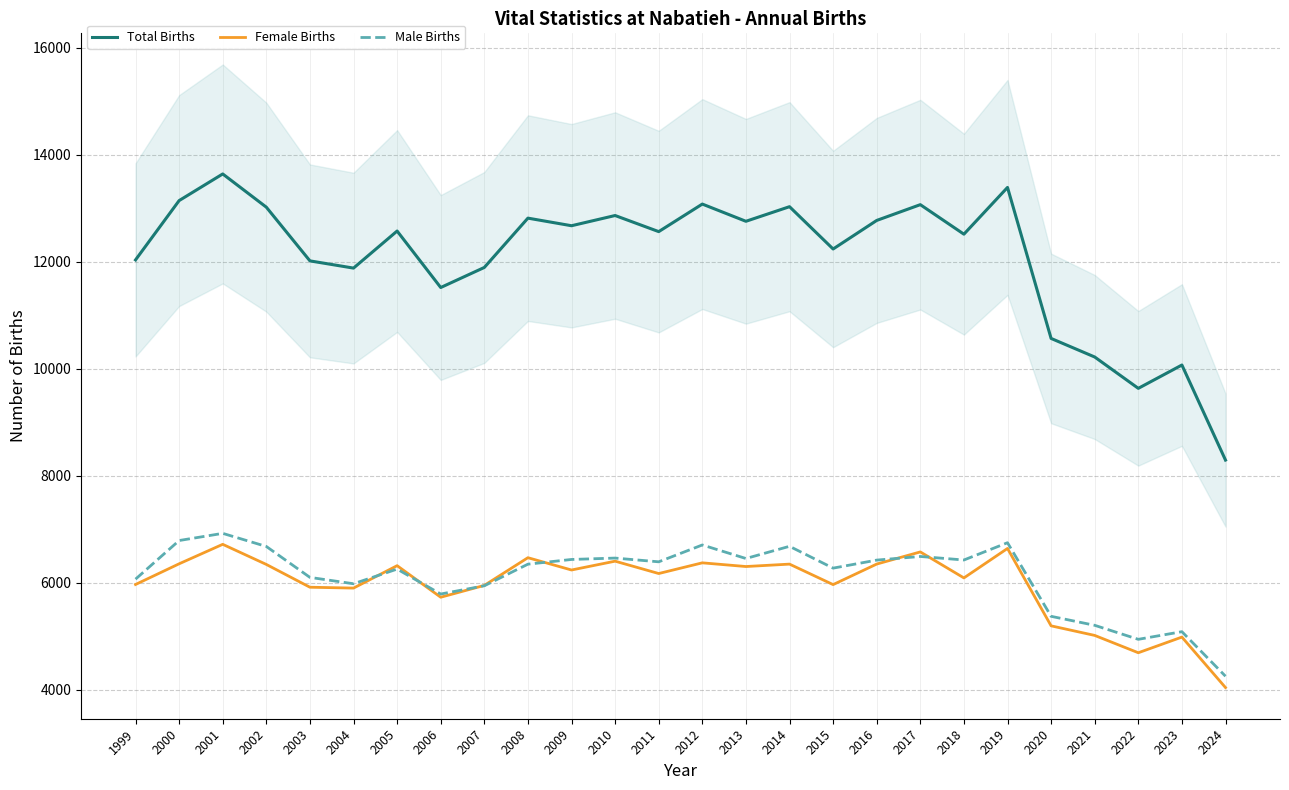

True or false: Female Births and Total Births intersect in this chart.

False